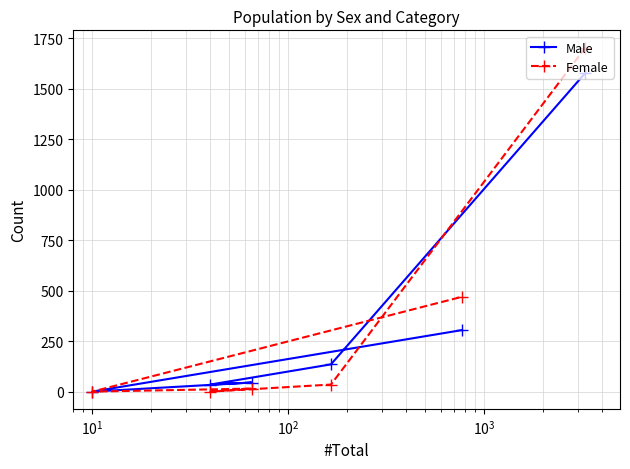

What is the average value of the Female series?

371